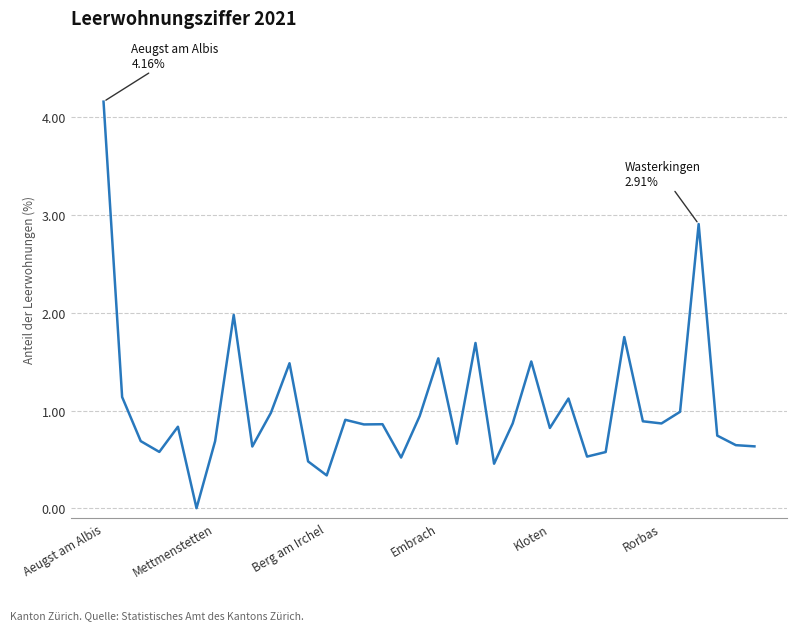

What is the maximum value shown in the chart?

4.2